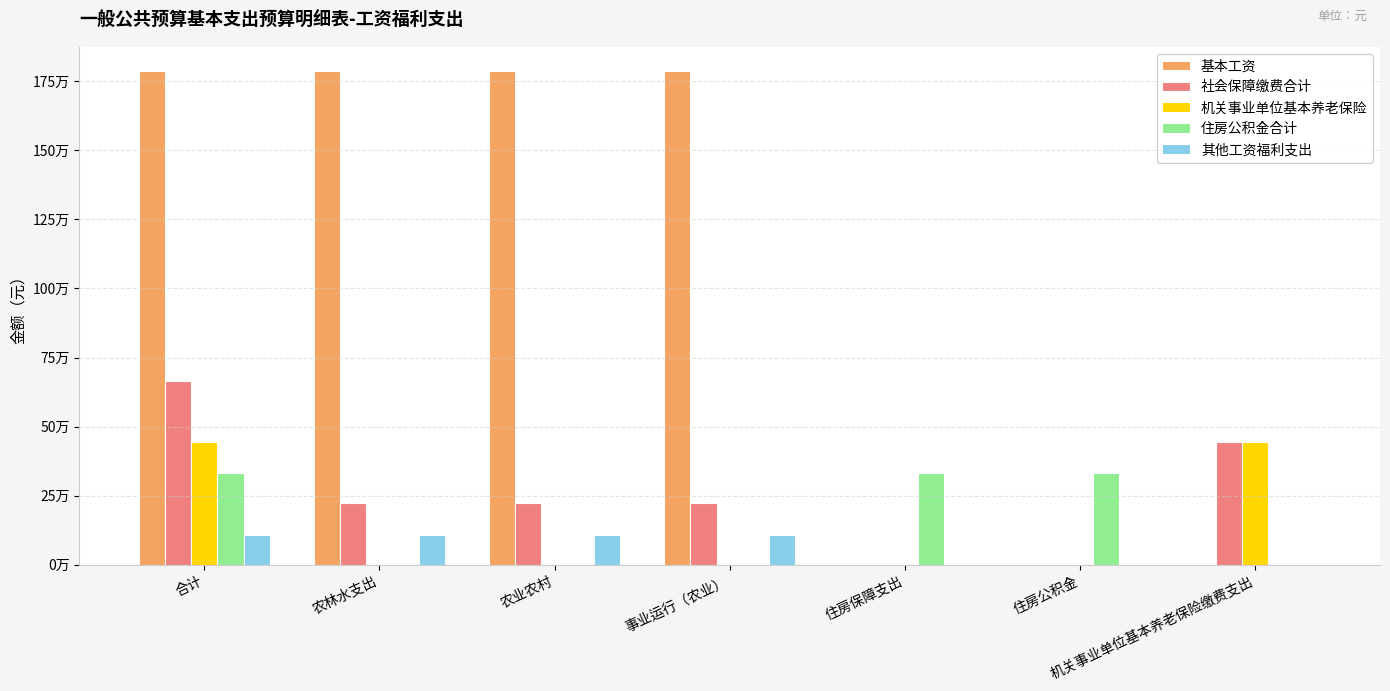

At which label does 社会保障缴费合计 reach its peak?

合计